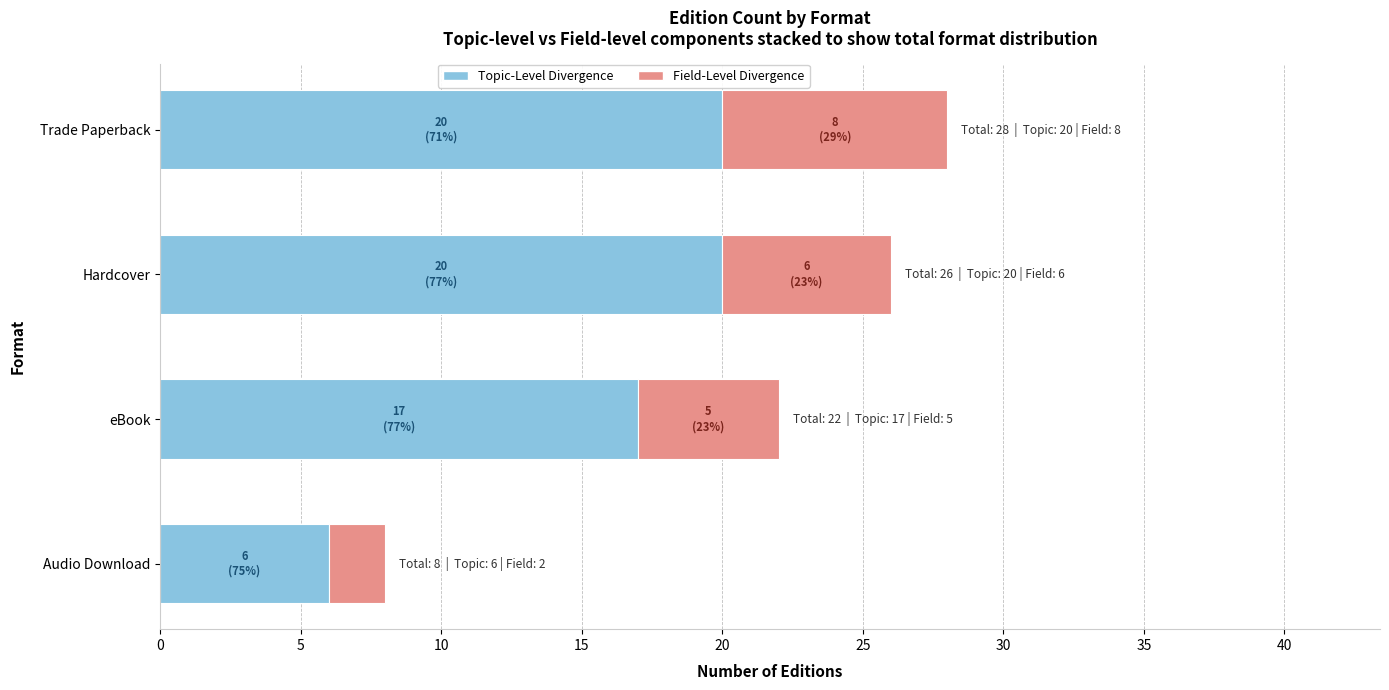

What is the total value across all series at Trade Paperback?

28